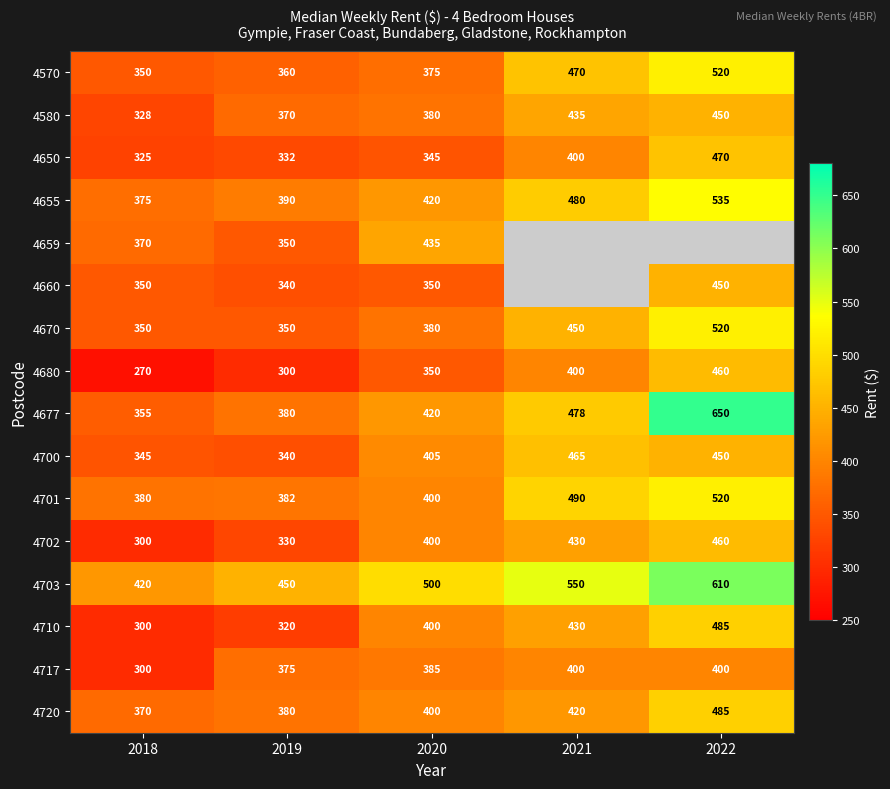

At which category is the sum across all series the highest?

2020